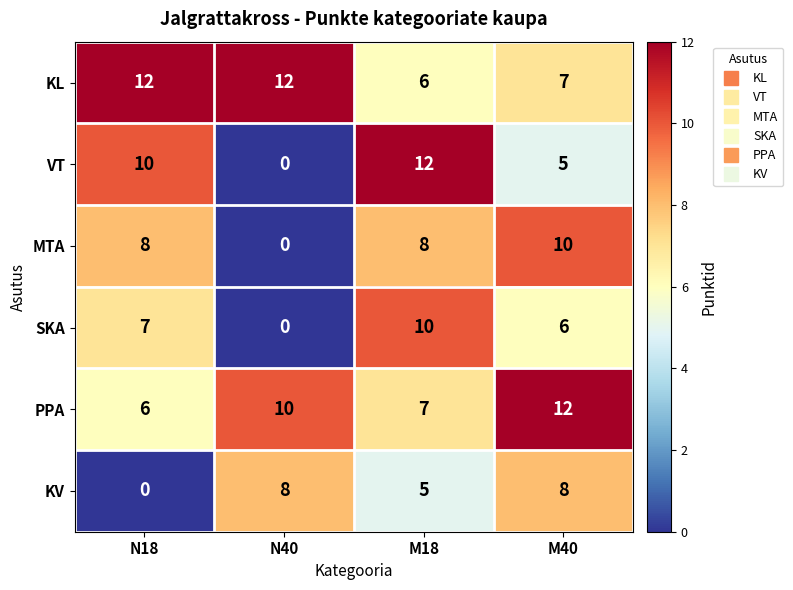

What is the sum of the VT values at N40 and M18?

12